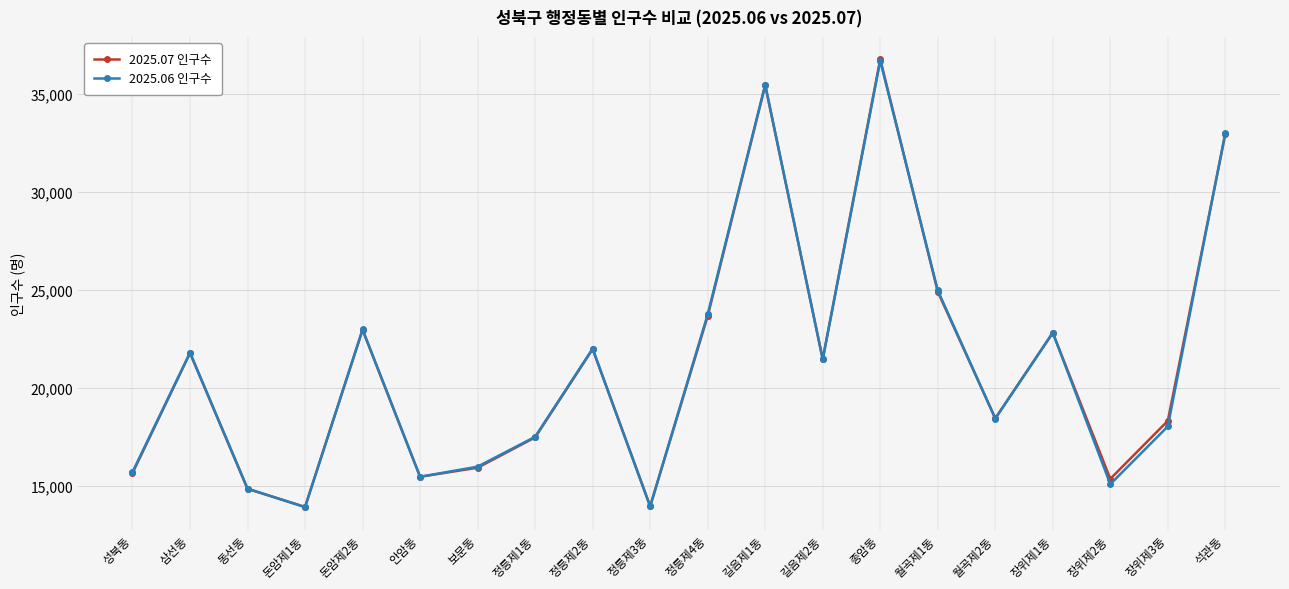

The value of 2025.07 인구수 at 안암동 is 15467. True or false?

True